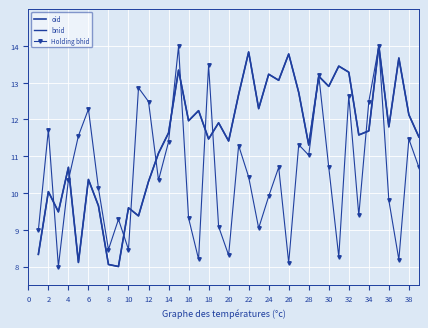

List the series in order of their peak value, highest first.

oid, bnid, Holding bhid